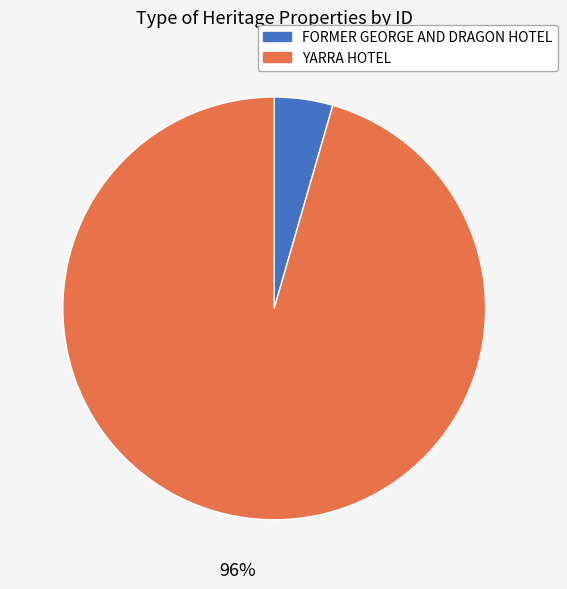

What is the smallest slice in the pie chart?

FORMER GEORGE AND DRAGON HOTEL